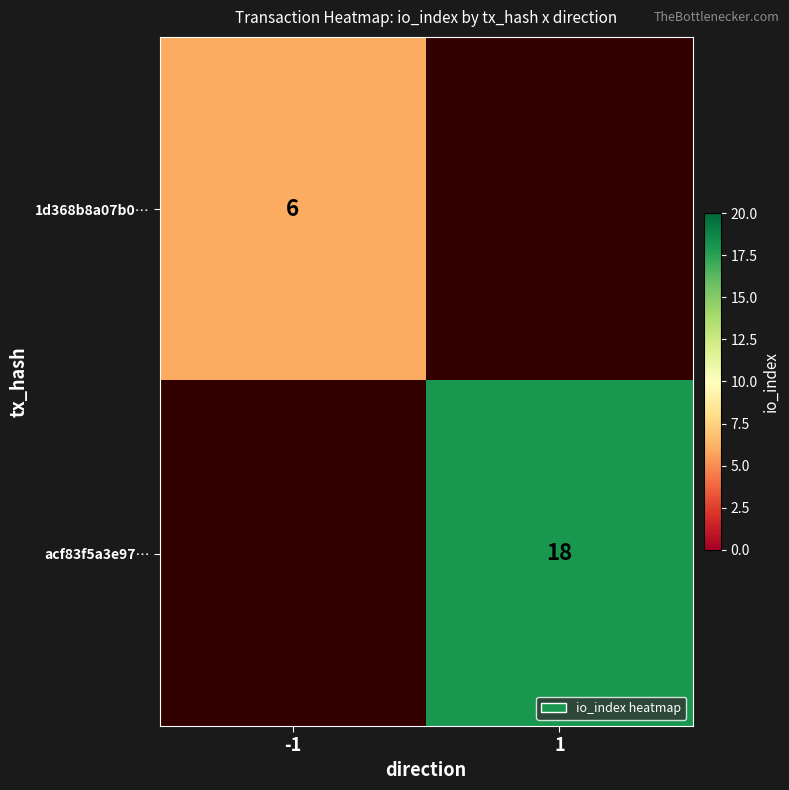

The value of 1d368b8a07b0… at -1 is 6. True or false?

True